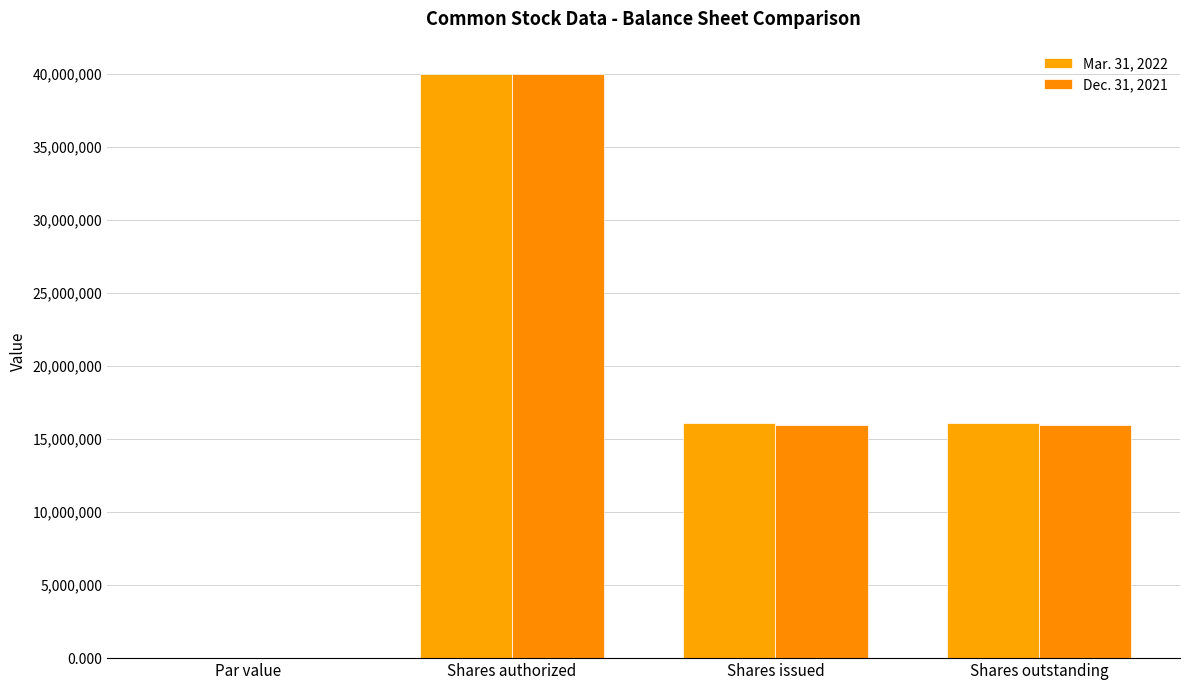

Reading left to right, extract all data points from this chart.

Mar. 31, 2022: Par value=0.0	Shares authorized=40000000.0	Shares issued=16068000.0	Shares outstanding=16068000.0
Dec. 31, 2021: Par value=0.0	Shares authorized=40000000.0	Shares issued=15940000.0	Shares outstanding=15940000.0